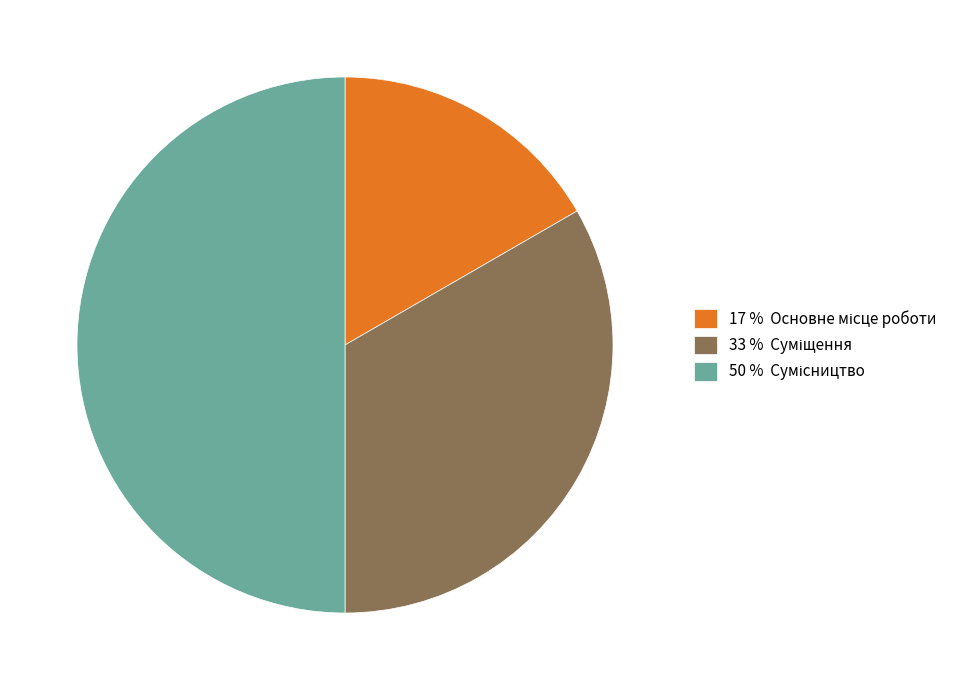

Count the number of slices in the pie.

3